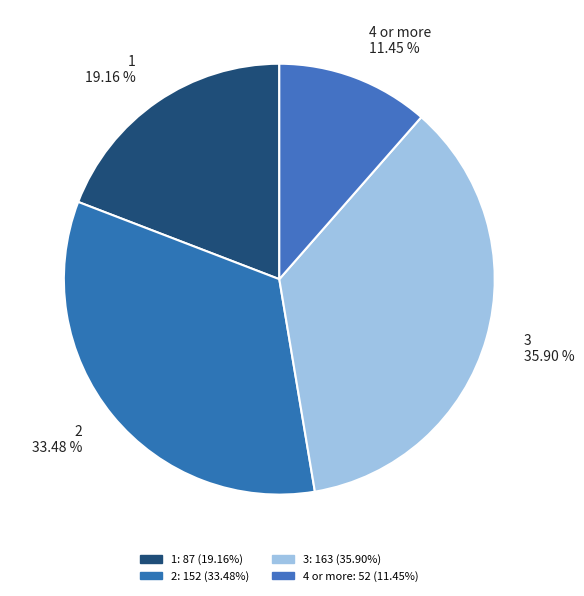

What is the ratio of the value at 2 to the value at 4 or more?

2.9